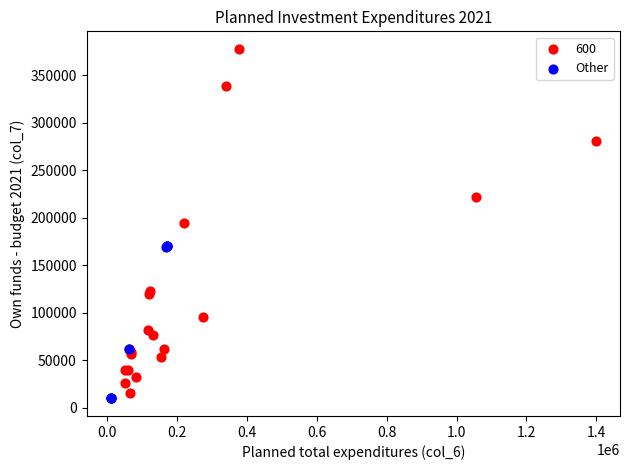

Which series reaches the maximum Y coordinate?

600